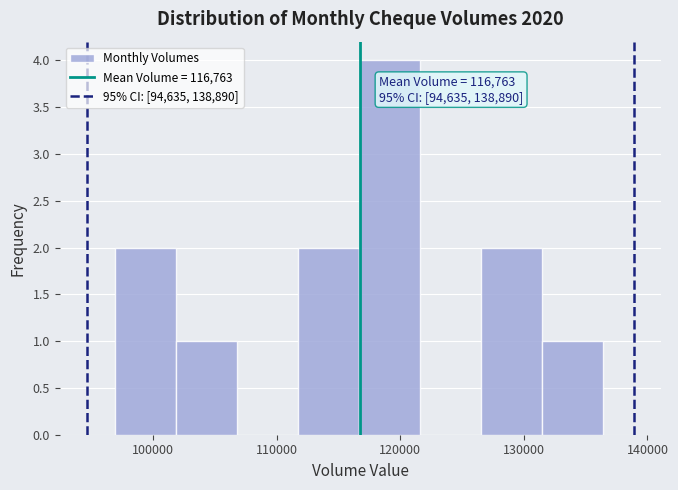

Over which range of the x-axis is the bar tallest?

117000 to 122000